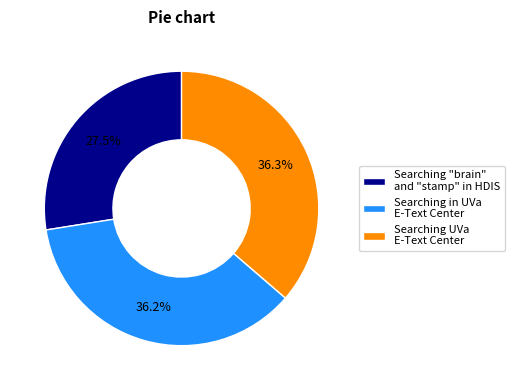

What percentage is the Searching in UVa E-Text Center slice, to the nearest percent?

36%